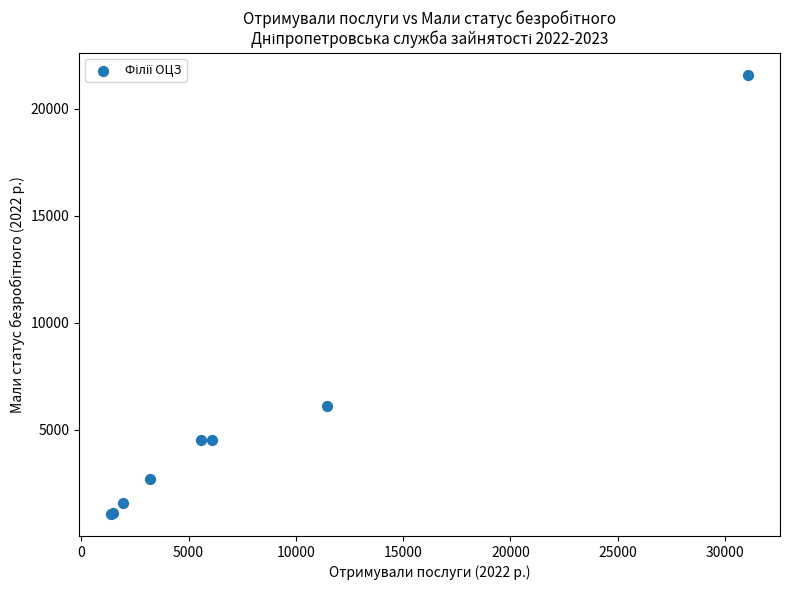

What Y value in the scatter plot is closest to 11322?

6086